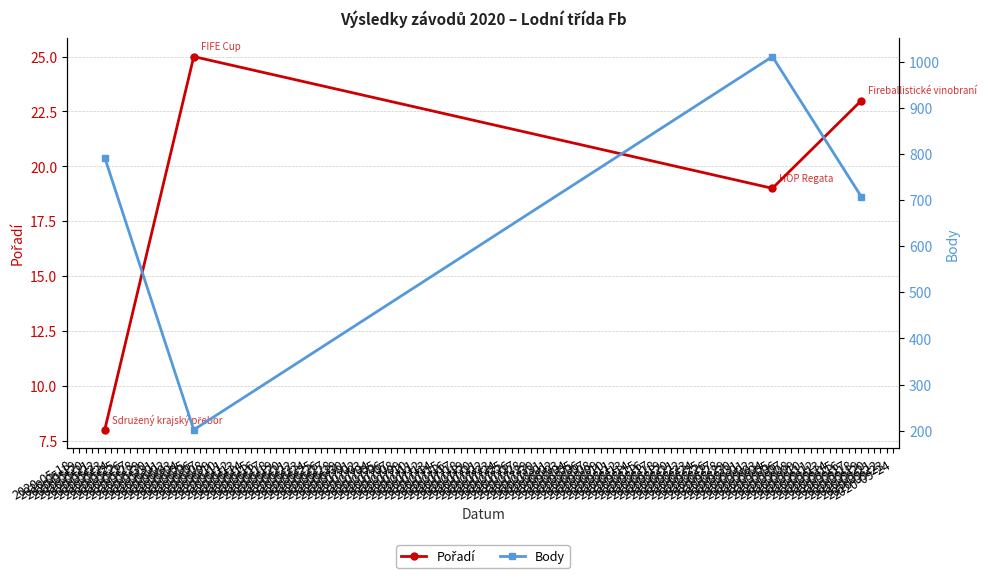

True or false: Body has more than 1 interior local peaks.

False